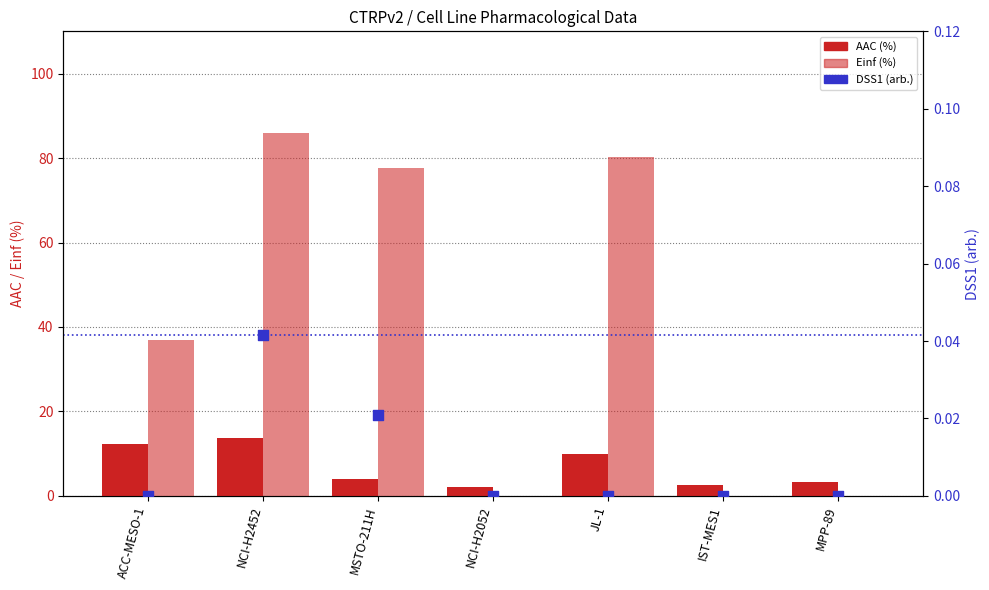

What is the total value across all series at MPP-89?

3.4